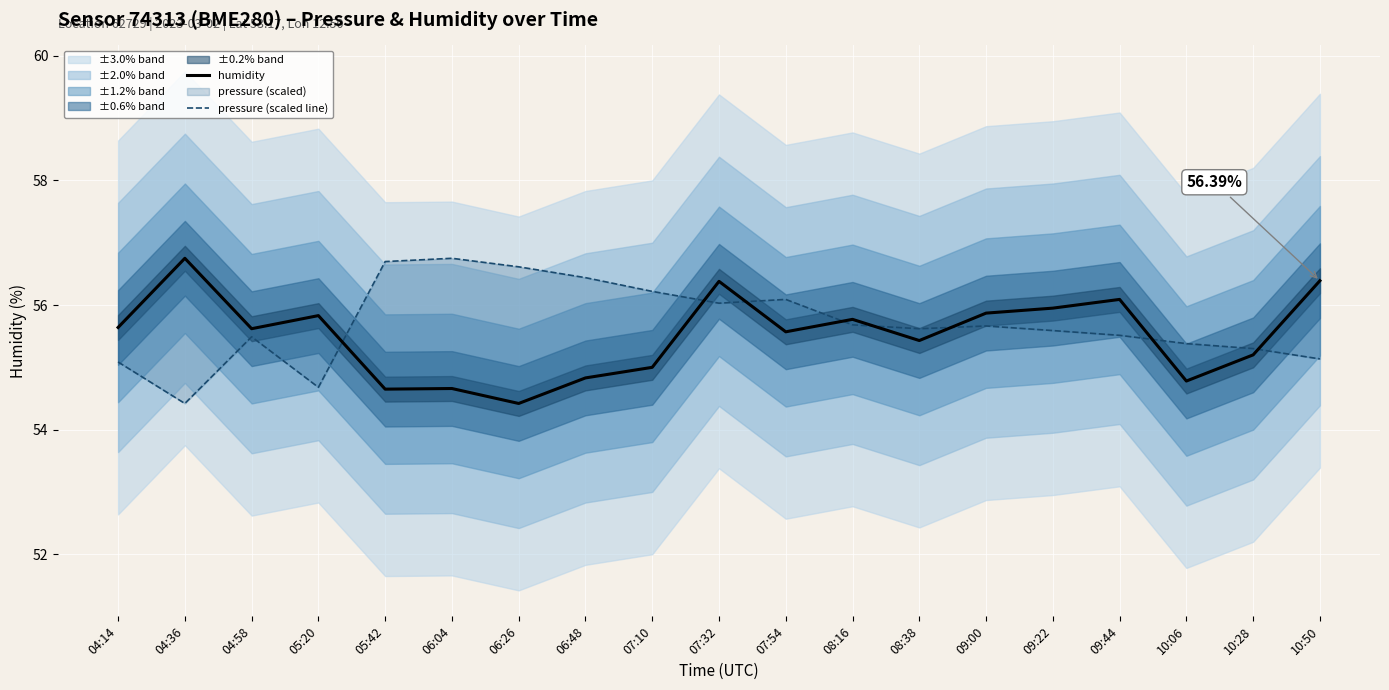

The value of humidity at 06:48 is 54.8. True or false?

True